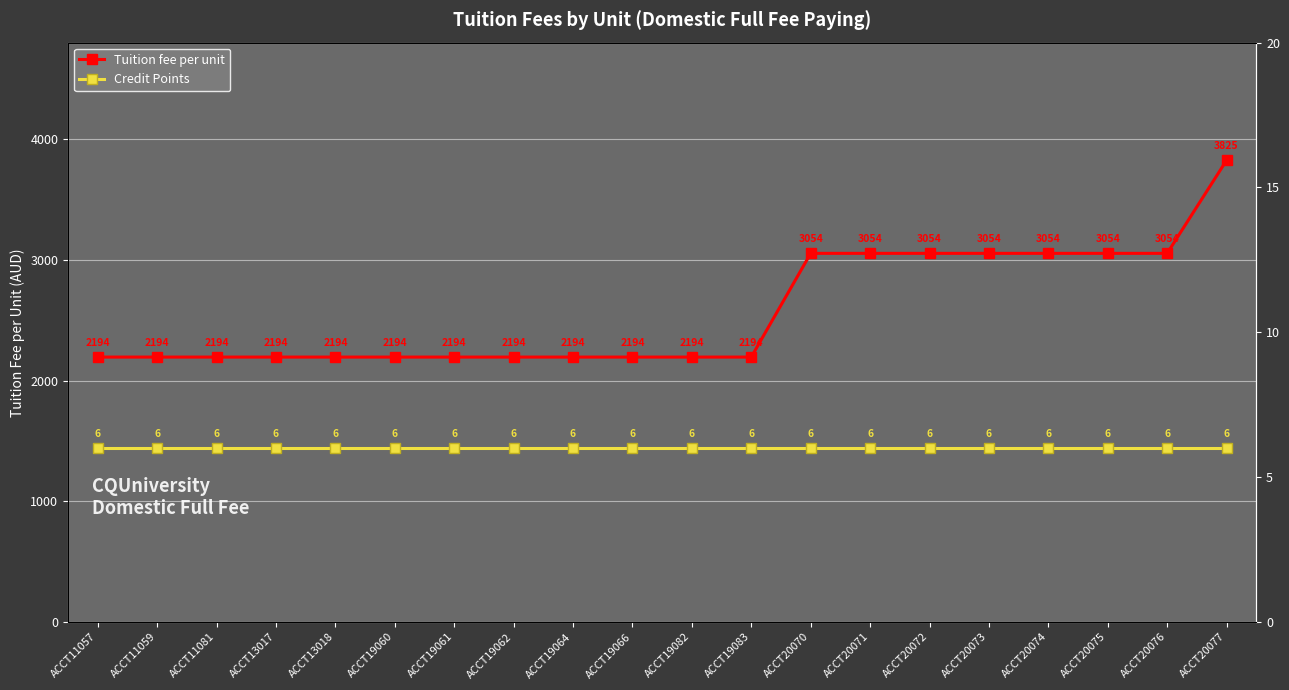

Between ACCT20072 and ACCT20074, which series saw the biggest shift?

Tuition fee per unit